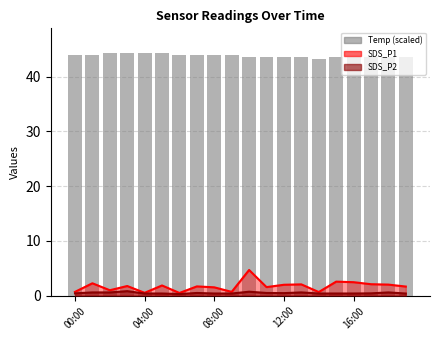

Between 15 and 00:00, which is larger?

00:00